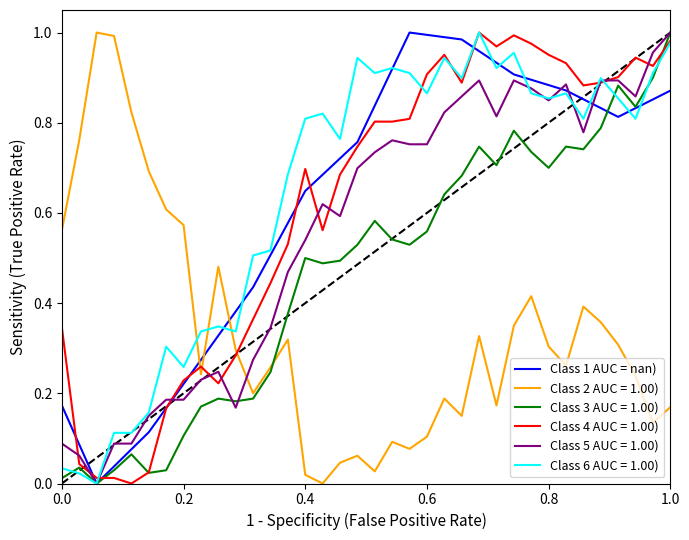

What is the value of the 9th point from the left?

0.3